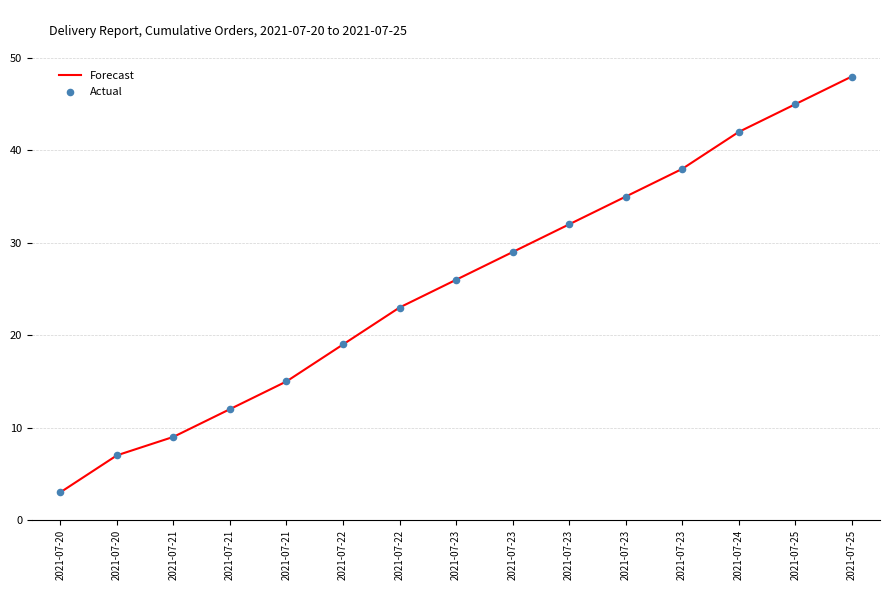

How many lines are shown in the chart?

1